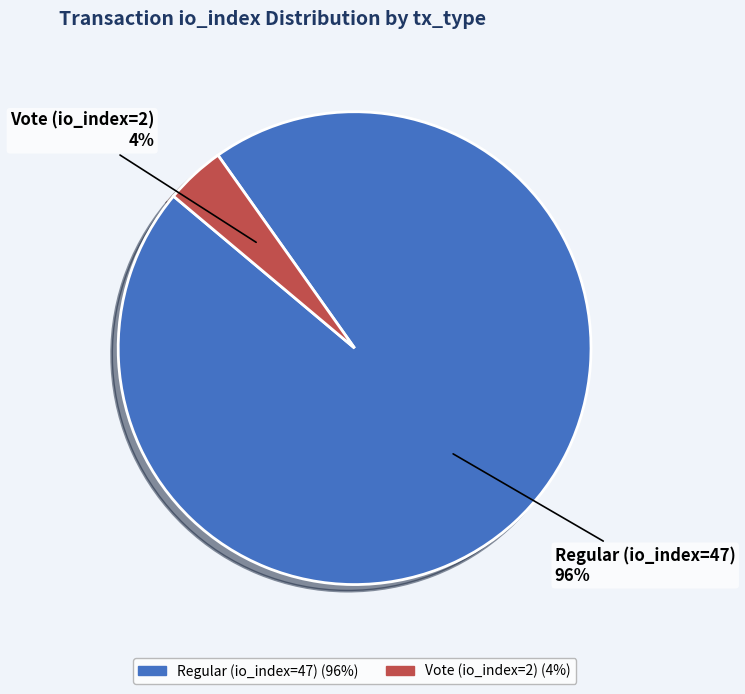

To the nearest percent, what is the average slice percentage?

50%